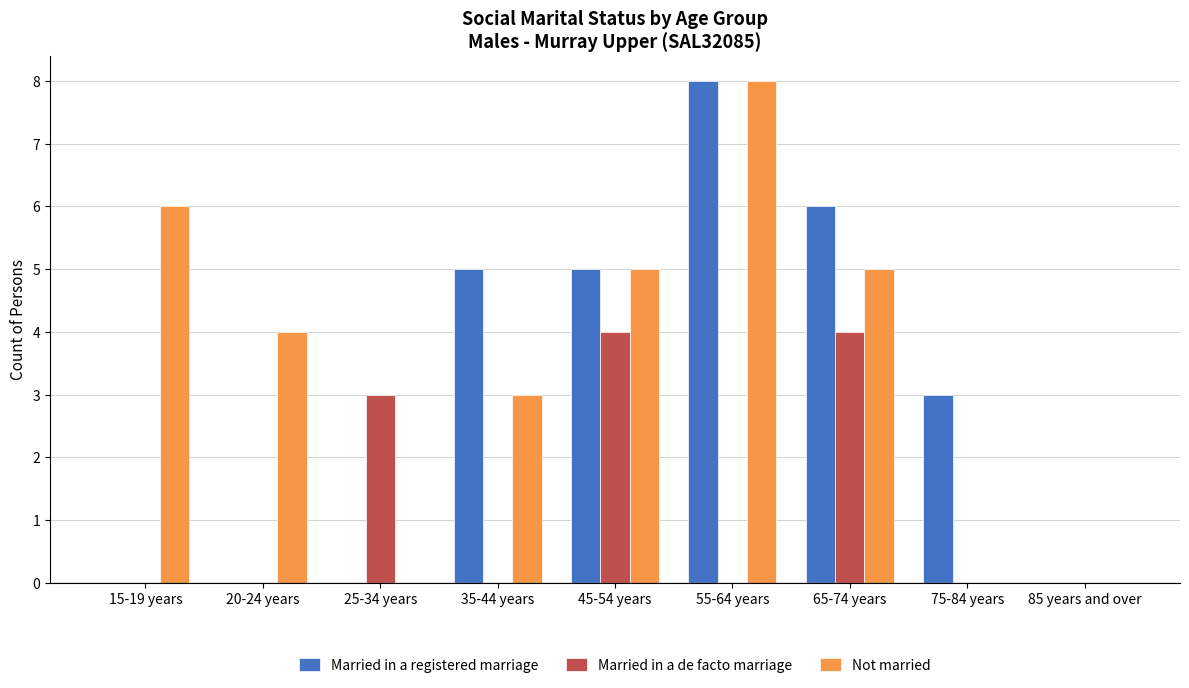

Reading left to right, list all the values displayed in this chart.

Married in a registered marriage: 0	0	0	5	5	8	6	3	0
Married in a de facto marriage: 0	0	3	0	4	0	4	0	0
Not married: 6	4	0	3	5	8	5	0	0